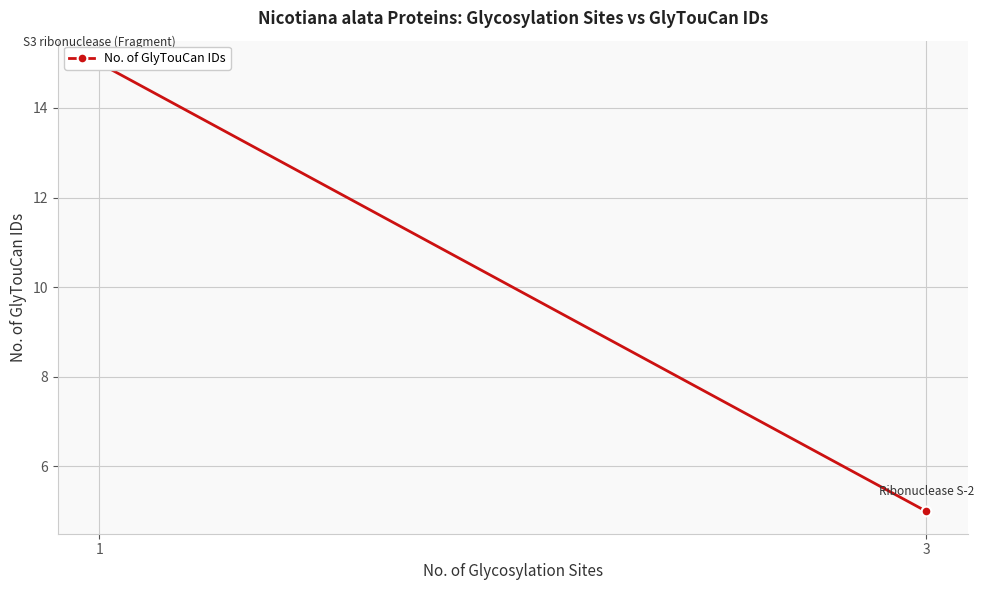

What is the value of the 2nd point from the left?

15